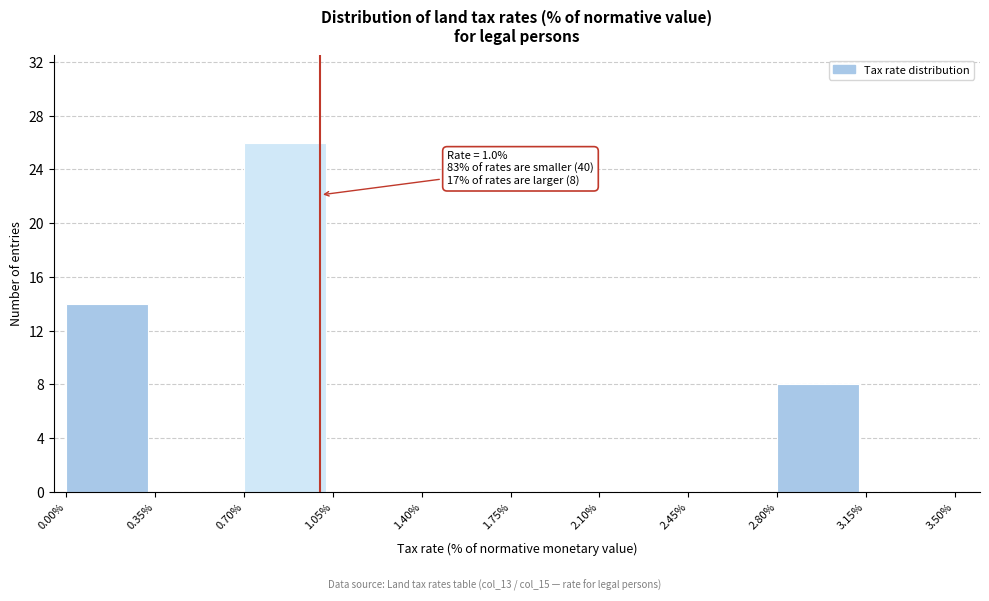

Which range on the x-axis has the tallest bar?

0.70% to 1.05%